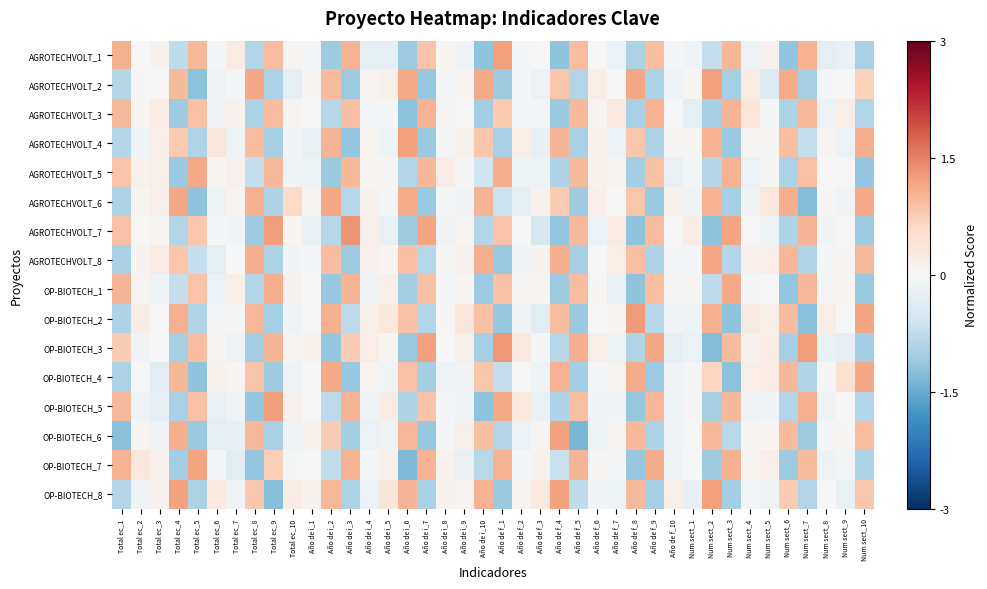

Rank the series by their maximum value, from highest to lowest.

AGROTECHVOLT_7, OP-BIOTECH_3, OP-BIOTECH_2, OP-BIOTECH_5, AGROTECHVOLT_4, AGROTECHVOLT_2, OP-BIOTECH_8, AGROTECHVOLT_1, OP-BIOTECH_6, OP-BIOTECH_7, AGROTECHVOLT_6, OP-BIOTECH_4, AGROTECHVOLT_8, AGROTECHVOLT_5, OP-BIOTECH_1, AGROTECHVOLT_3